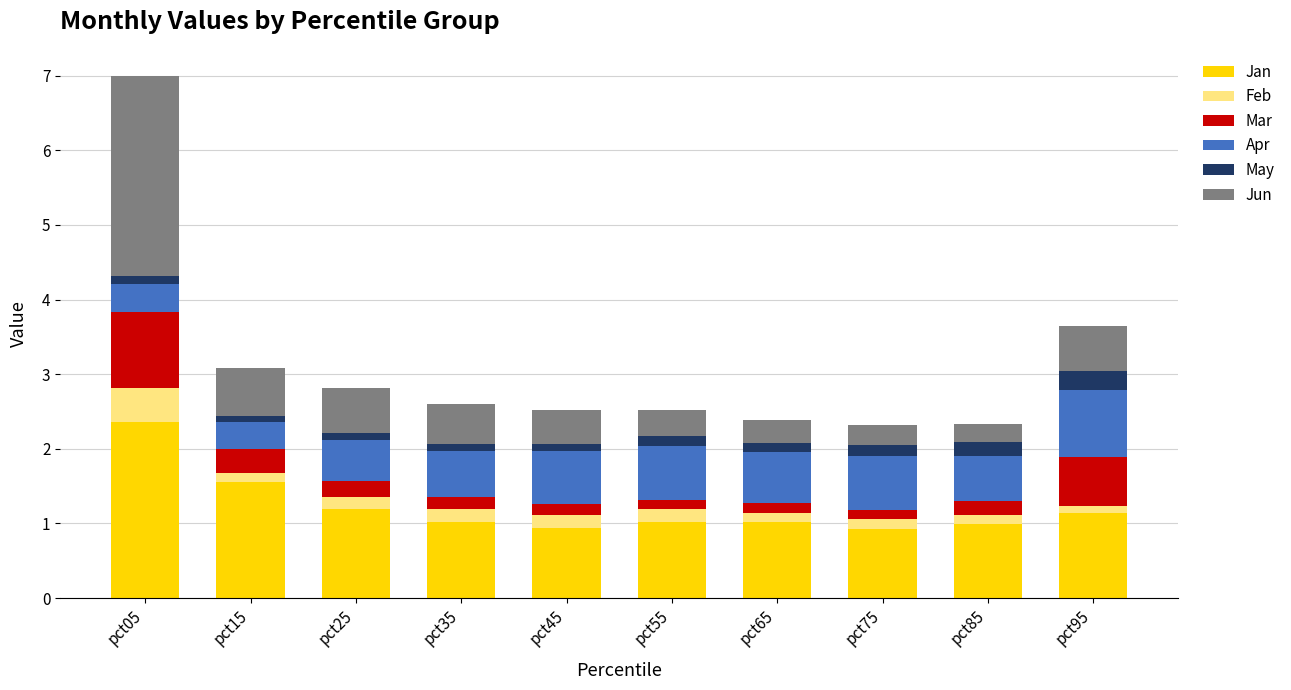

How many series are shown in this chart?

6